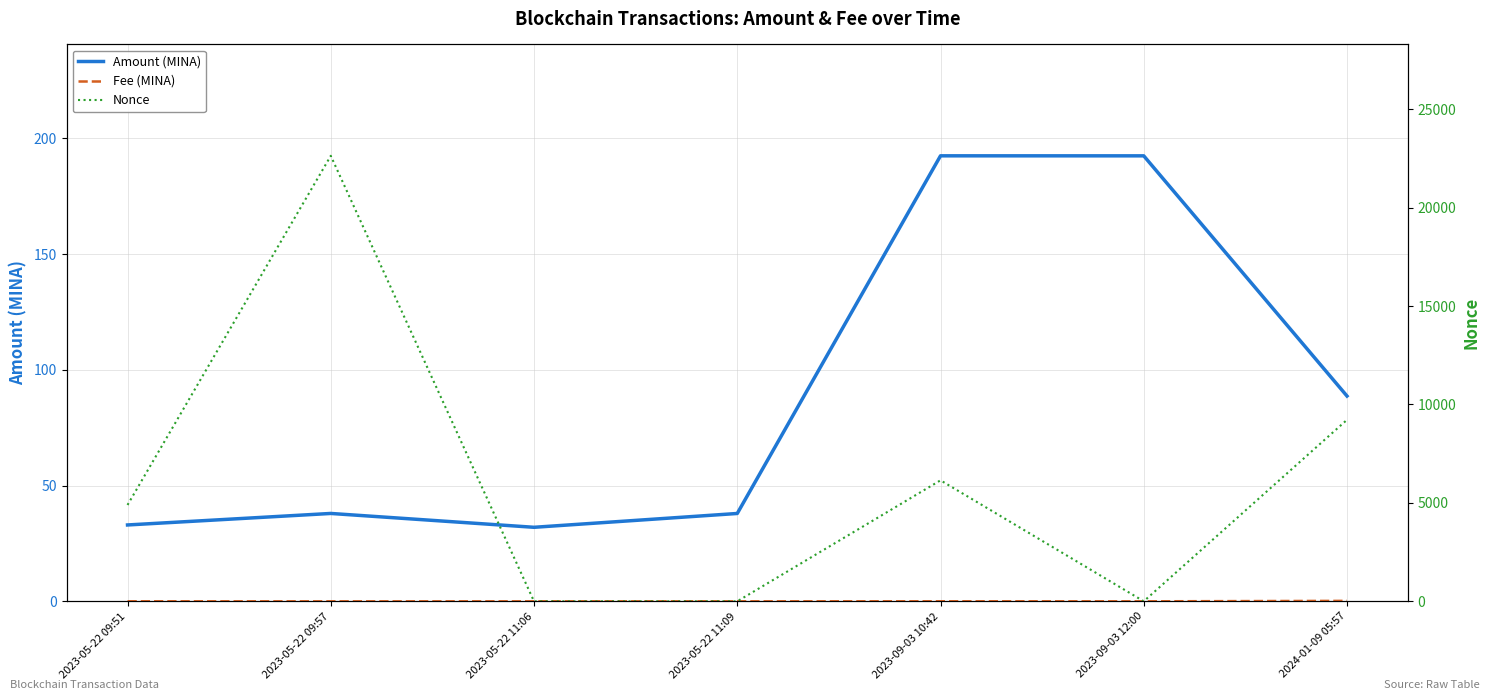

What are all the series names shown in the legend?

Amount (MINA), Fee (MINA), Nonce